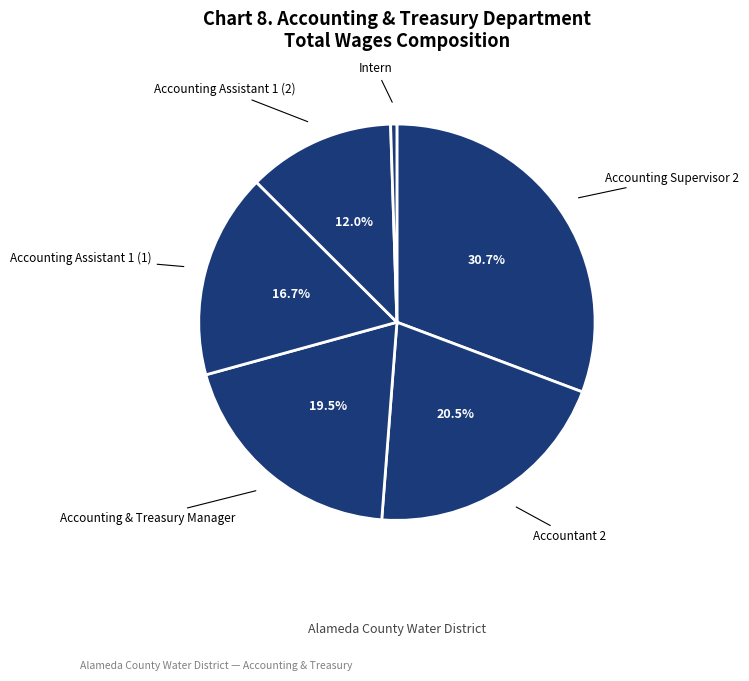

To the nearest percent, what percentage of the pie is Intern?

1%